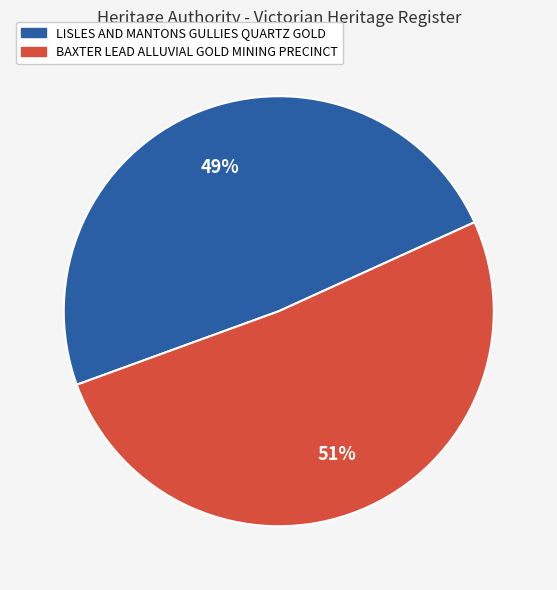

Which has a higher value, BAXTER LEAD ALLUVIAL GOLD MINING PRECINCT or LISLES AND MANTONS GULLIES QUARTZ GOLD?

BAXTER LEAD ALLUVIAL GOLD MINING PRECINCT